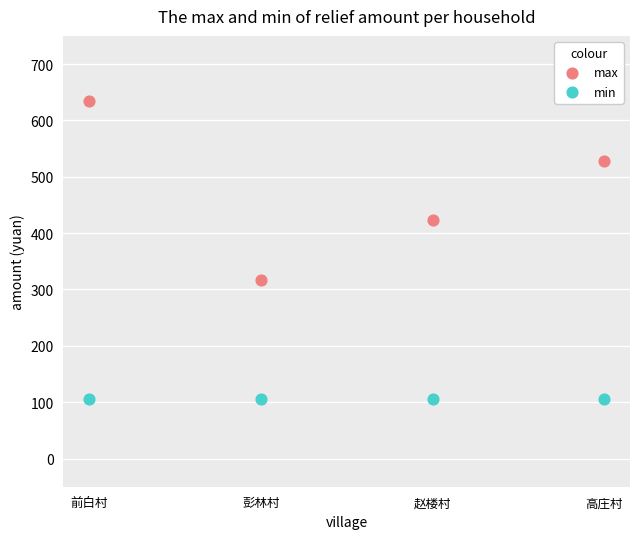

What are all the series names shown in the legend?

max, min